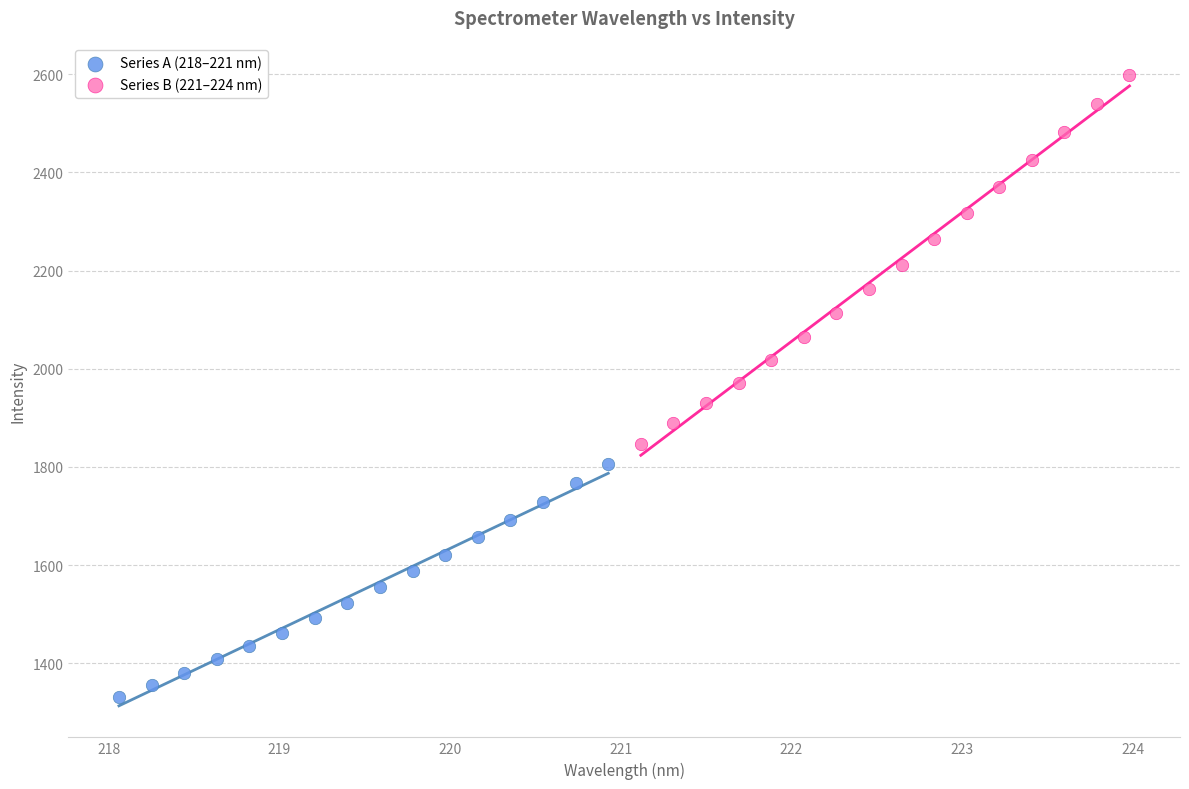

Which series contains the lowest Y value?

Series A (218–221 nm)